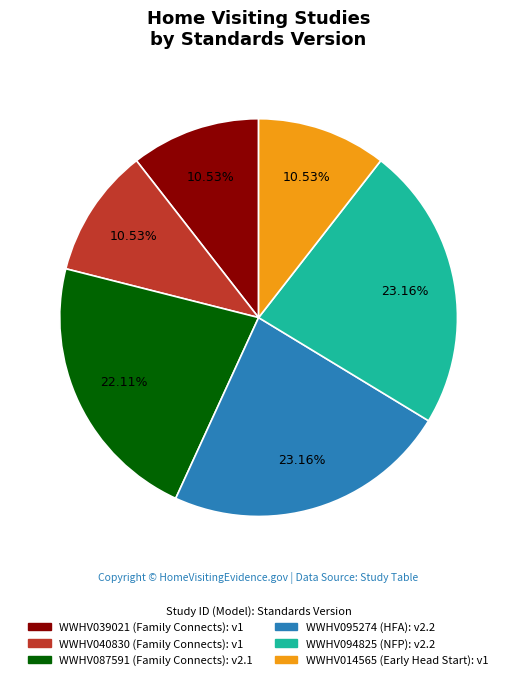

What percentage is the WWHV040830 (Family Connects) slice, to the nearest percent?

11%